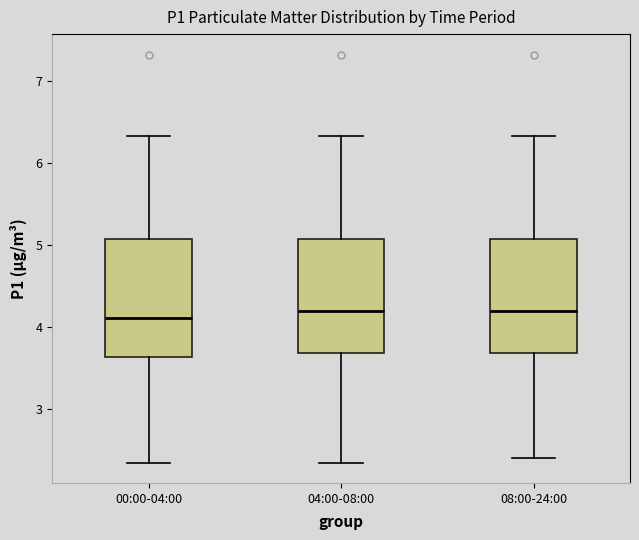

Where does the lower whisker of the box for 08:00-24:00 end on the y-axis? The values are not printed on the chart, so give them approximately, as read against the axis.

2.4